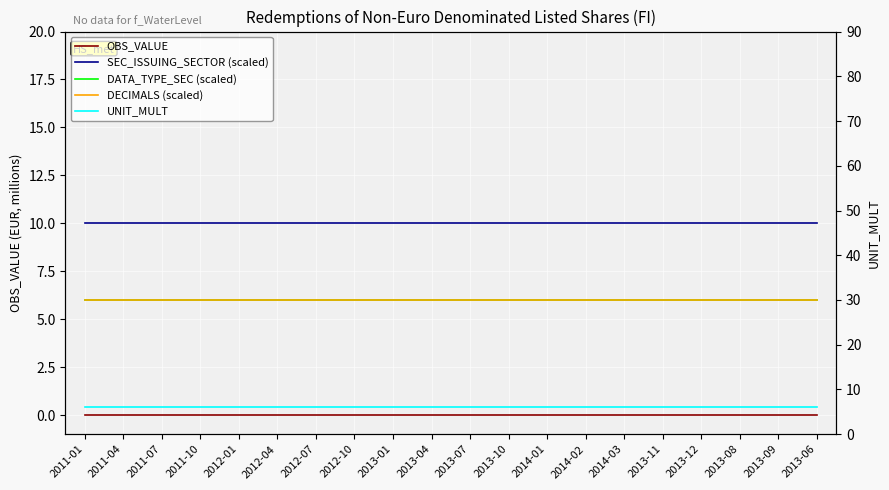

What is the label of the 5th point from the right?

2013-11